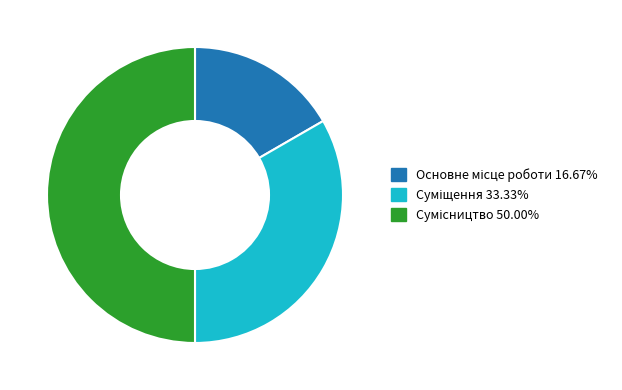

How many segments does this pie chart have?

3